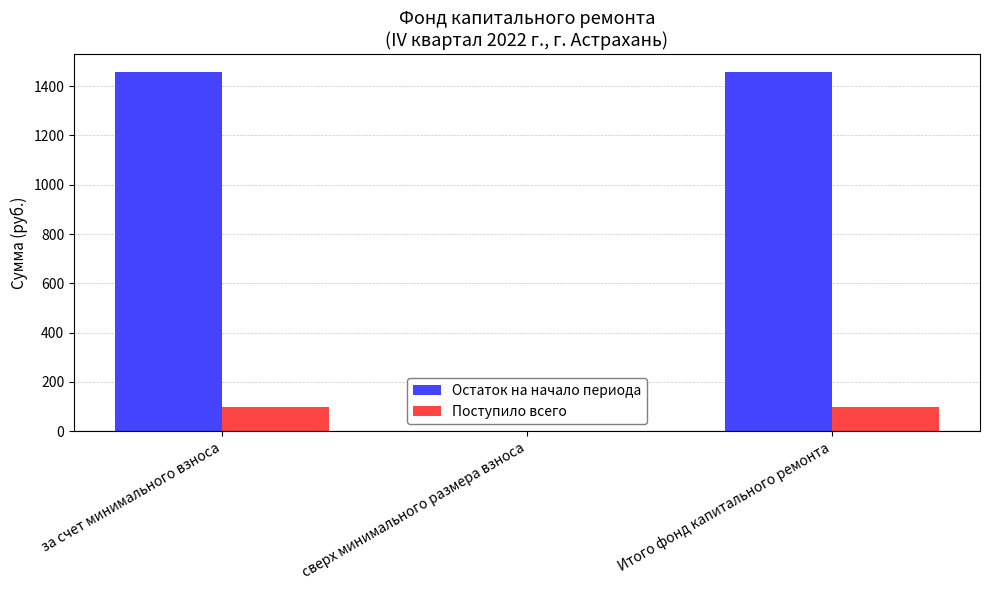

Is the value of Остаток на начало периода at за счет минимального взноса greater than the value of Поступило всего at сверх минимального размера взноса?

Yes